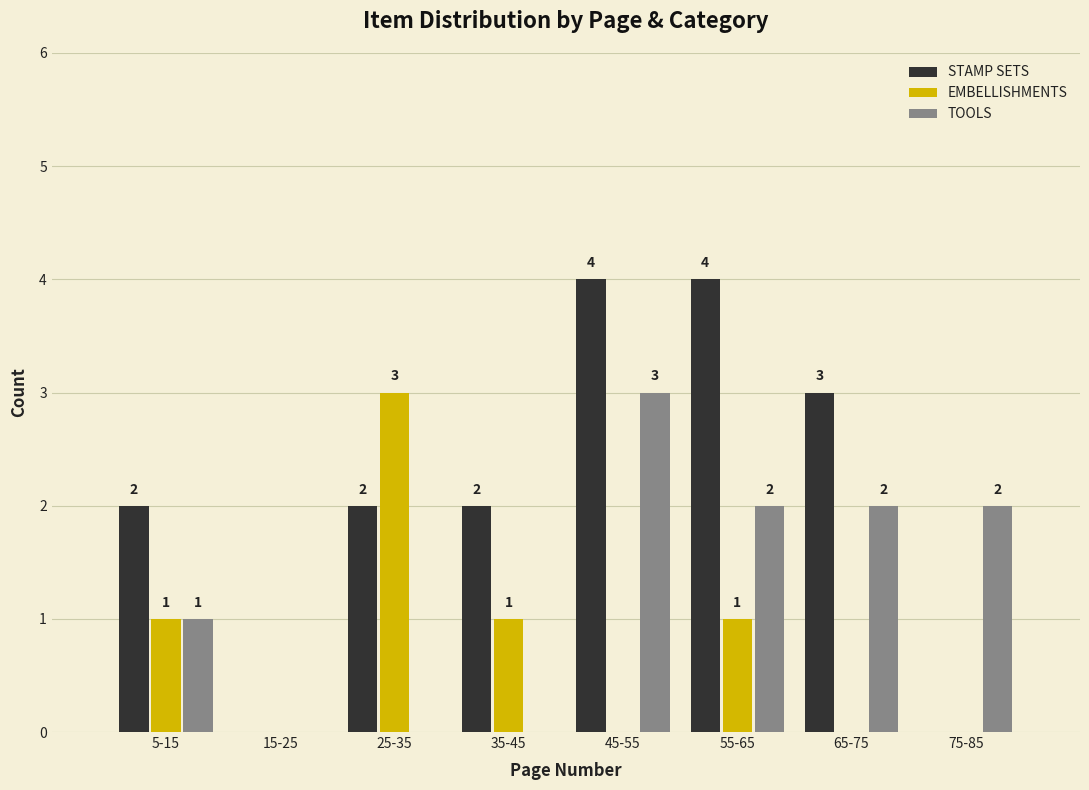

Reading right to left, list all the values displayed in this chart.

STAMP SETS: 75-85=0	65-75=3	55-65=4	45-55=4	35-45=2	25-35=2	15-25=0	5-15=2
EMBELLISHMENTS: 75-85=0	65-75=0	55-65=1	45-55=0	35-45=1	25-35=3	15-25=0	5-15=1
TOOLS: 75-85=2	65-75=2	55-65=2	45-55=3	35-45=0	25-35=0	15-25=0	5-15=1